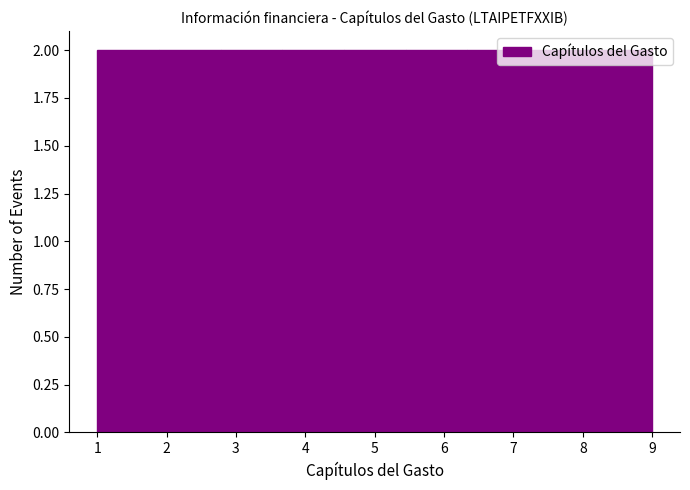

Reading left to right, transcribe this chart: for each bar, give the range it covers on the x-axis and its height. Neither the bar edges nor the heights are printed on the chart, so give them approximately, as read against the axes.

1.0 to 1.9: 2
1.9 to 2.8: 2
2.8 to 3.7: 2
3.7 to 4.6: 2
4.6 to 5.4: 2
5.4 to 6.3: 2
6.3 to 7.2: 2
7.2 to 8.1: 2
8.1 to 9.0: 2